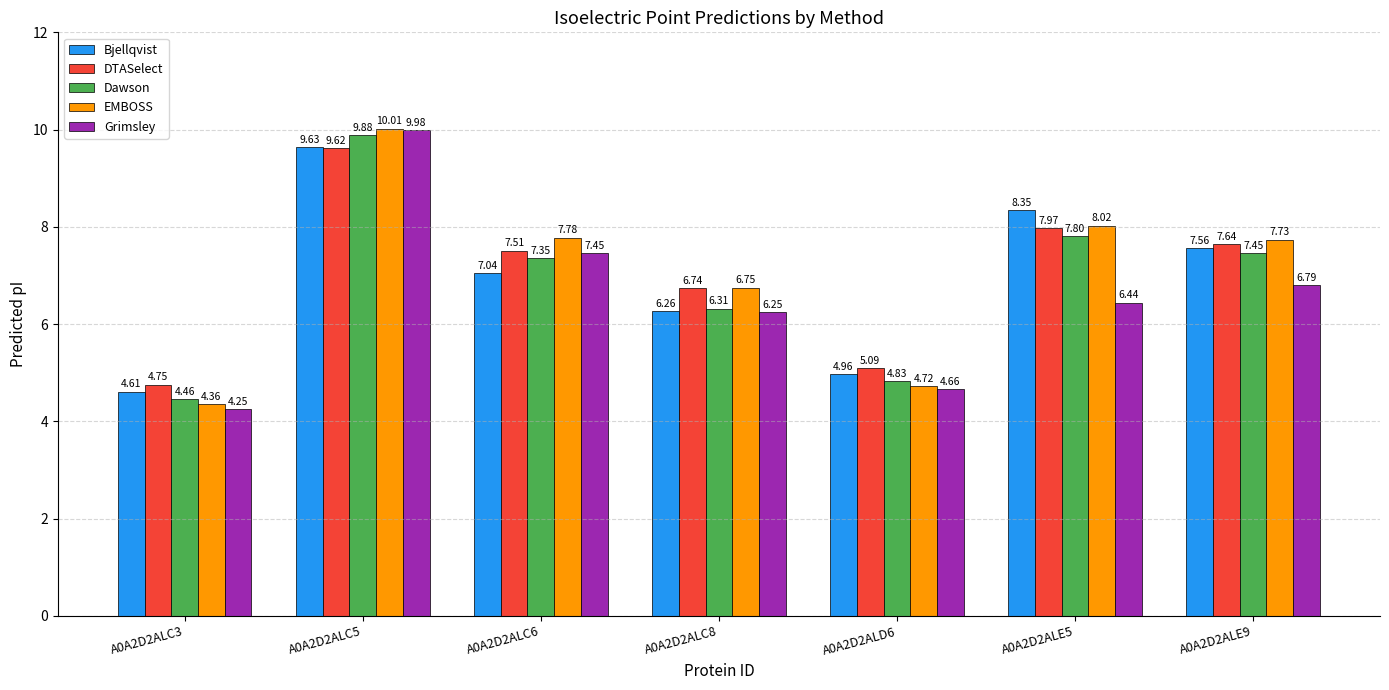

At which label is Grimsley closest to 7?

A0A2D2ALE9